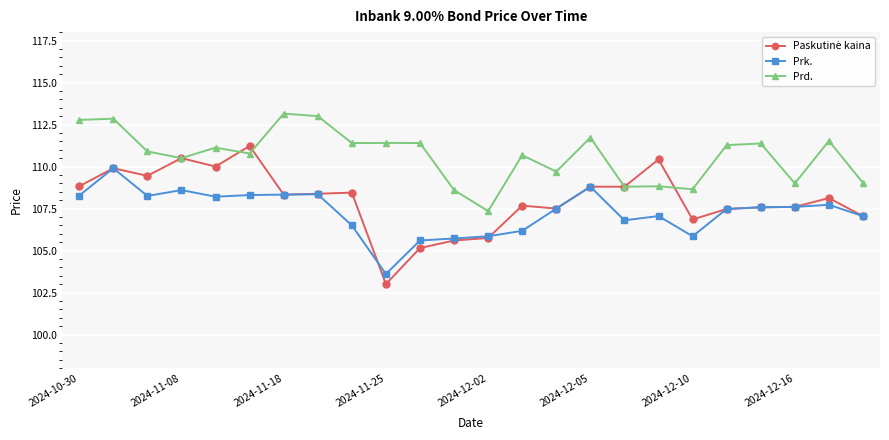

What is the minimum value shown in the chart?

103.0